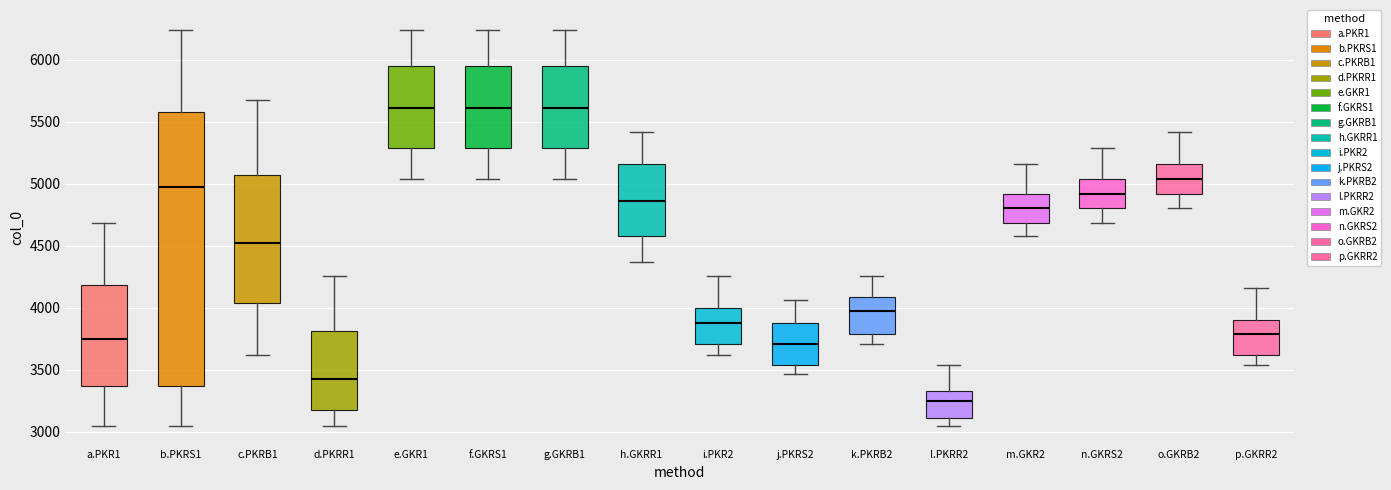

Reading left to right, transcribe this box plot: for each box, give where its median line is, the range the box spans, and where its two whiskers end, as read against the y-axis. The values are not printed on the chart, so give them approximately, as read against the axis.

a.PKR1: median 3750, box 3350 to 4200, whiskers 3050 to 4700
b.PKRS1: median 5000, box 3350 to 5600, whiskers 3050 to 6250
c.PKRB1: median 4550, box 4050 to 5050, whiskers 3600 to 5700
d.PKRR1: median 3450, box 3200 to 3800, whiskers 3050 to 4250
e.GKR1: median 5600, box 5300 to 5950, whiskers 5050 to 6250
f.GKRS1: median 5600, box 5300 to 5950, whiskers 5050 to 6250
g.GKRB1: median 5600, box 5300 to 5950, whiskers 5050 to 6250
h.GKRR1: median 4850, box 4600 to 5150, whiskers 4350 to 5400
i.PKR2: median 3900, box 3700 to 4000, whiskers 3600 to 4250
j.PKRS2: median 3700, box 3550 to 3900, whiskers 3450 to 4050
k.PKRB2: median 3950, box 3800 to 4100, whiskers 3700 to 4250
l.PKRR2: median 3250, box 3100 to 3350, whiskers 3050 to 3550
m.GKR2: median 4800, box 4700 to 4900, whiskers 4600 to 5150
n.GKRS2: median 4900, box 4800 to 5050, whiskers 4700 to 5300
o.GKRB2: median 5050, box 4900 to 5150, whiskers 4800 to 5400
p.GKRR2: median 3800, box 3600 to 3900, whiskers 3550 to 4150